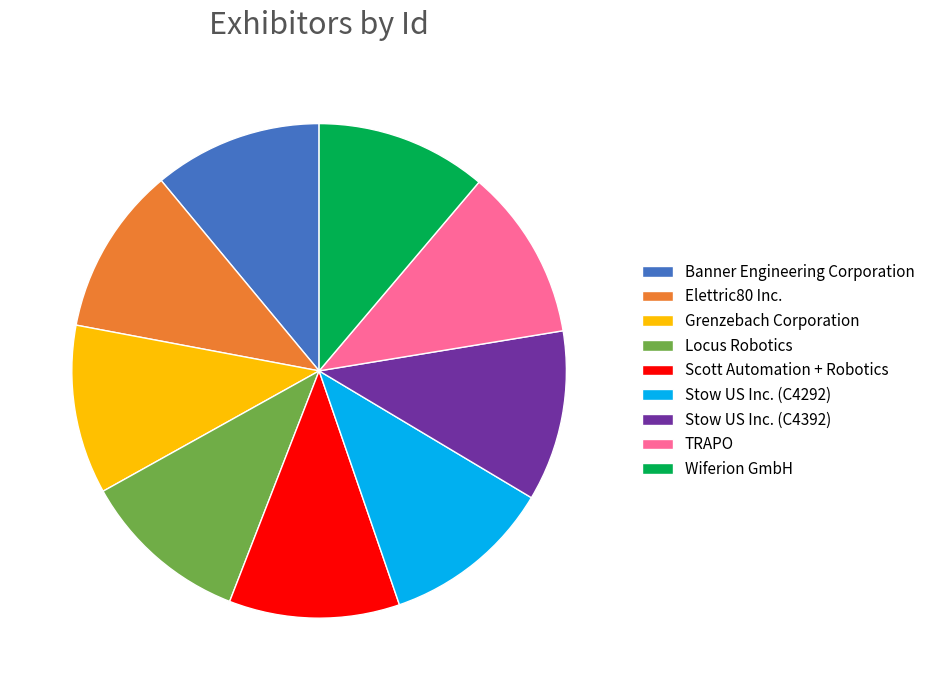

How many slices are in this pie chart?

9